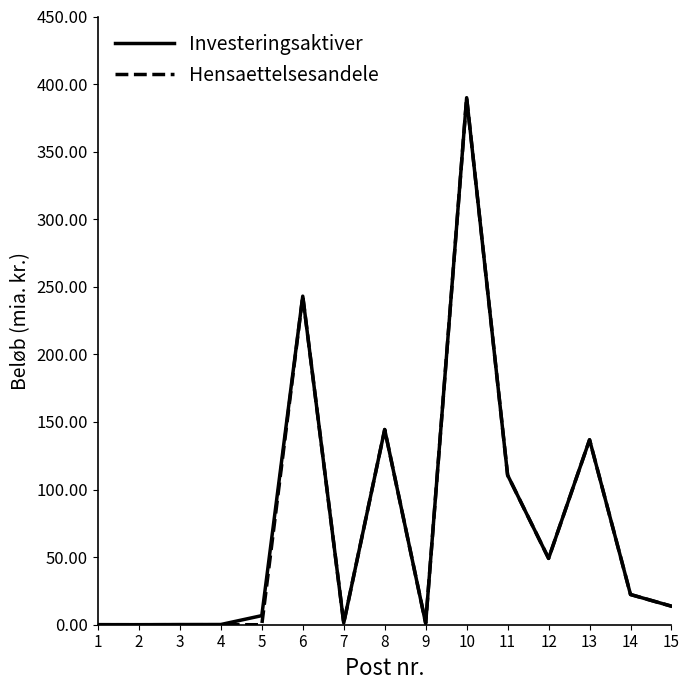

How many categories are shown in the chart?

15